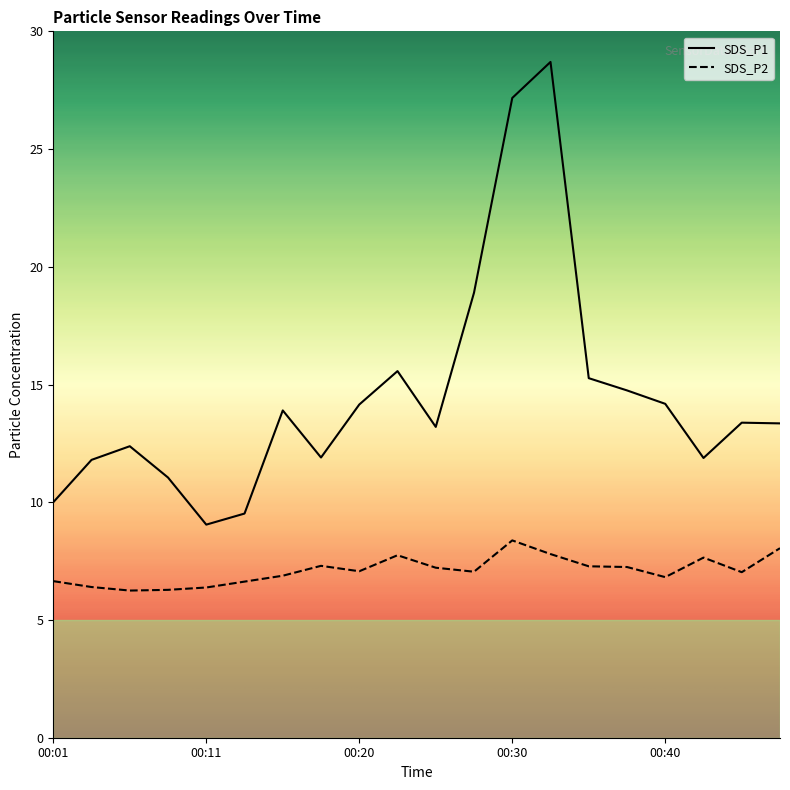

At which category is the sum across all series the highest?

00:33